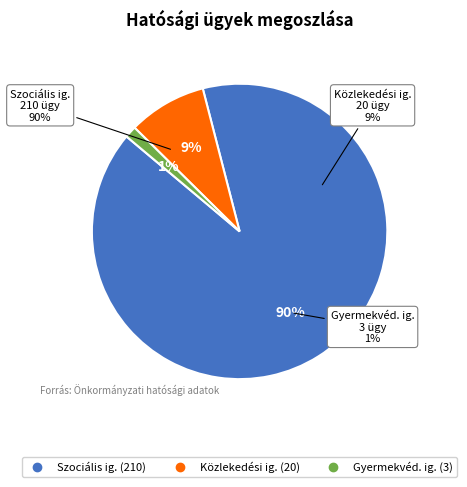

How many slices are in this pie chart?

3